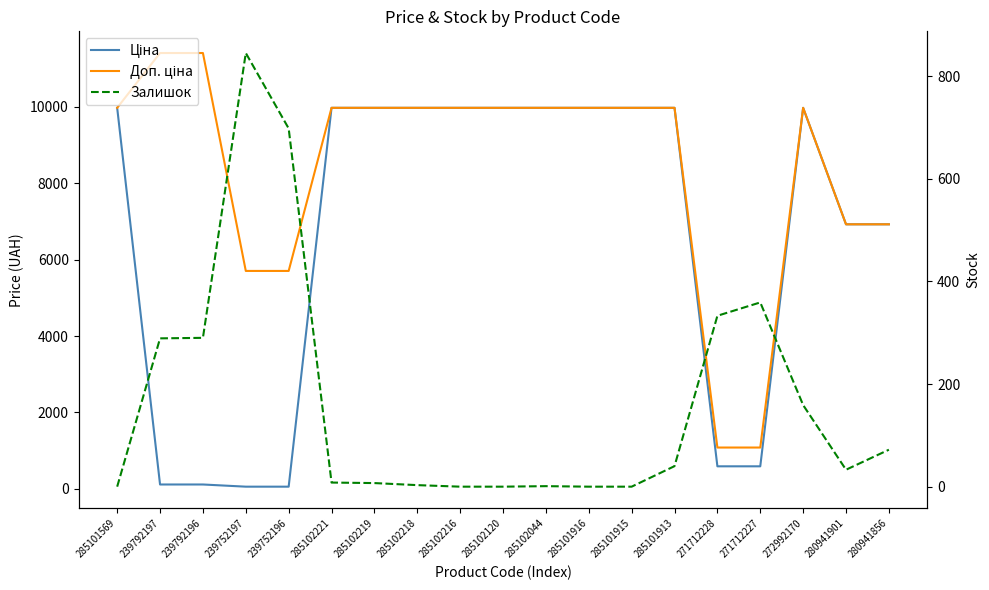

True or false: Ціна has a value of 57.0 at 239752196.

True